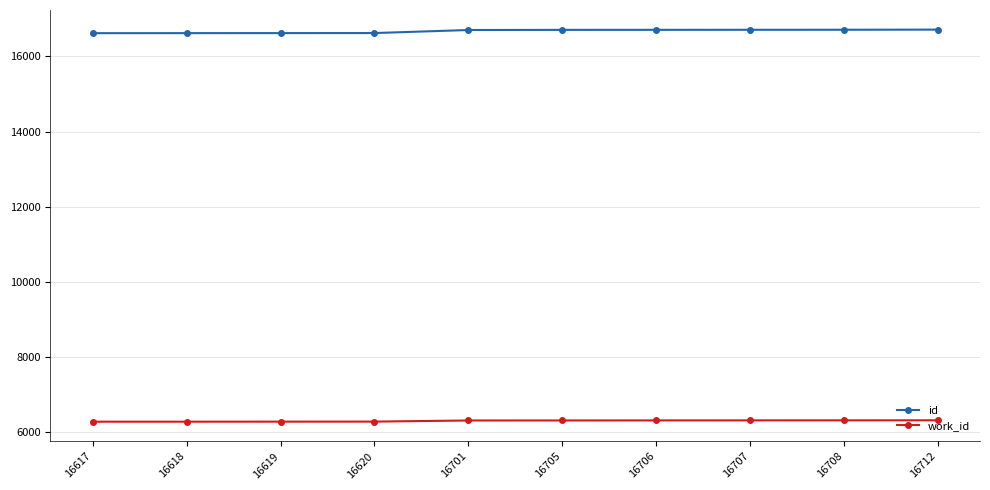

What is the minimum value shown in the chart?

6278